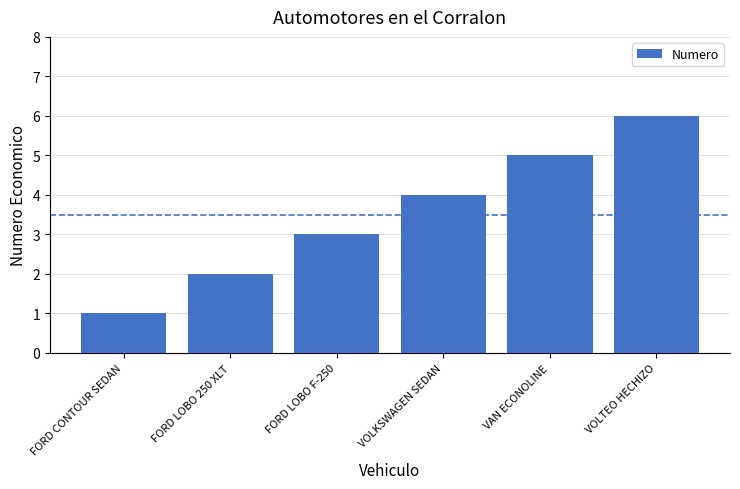

What is the maximum value shown in the chart?

6